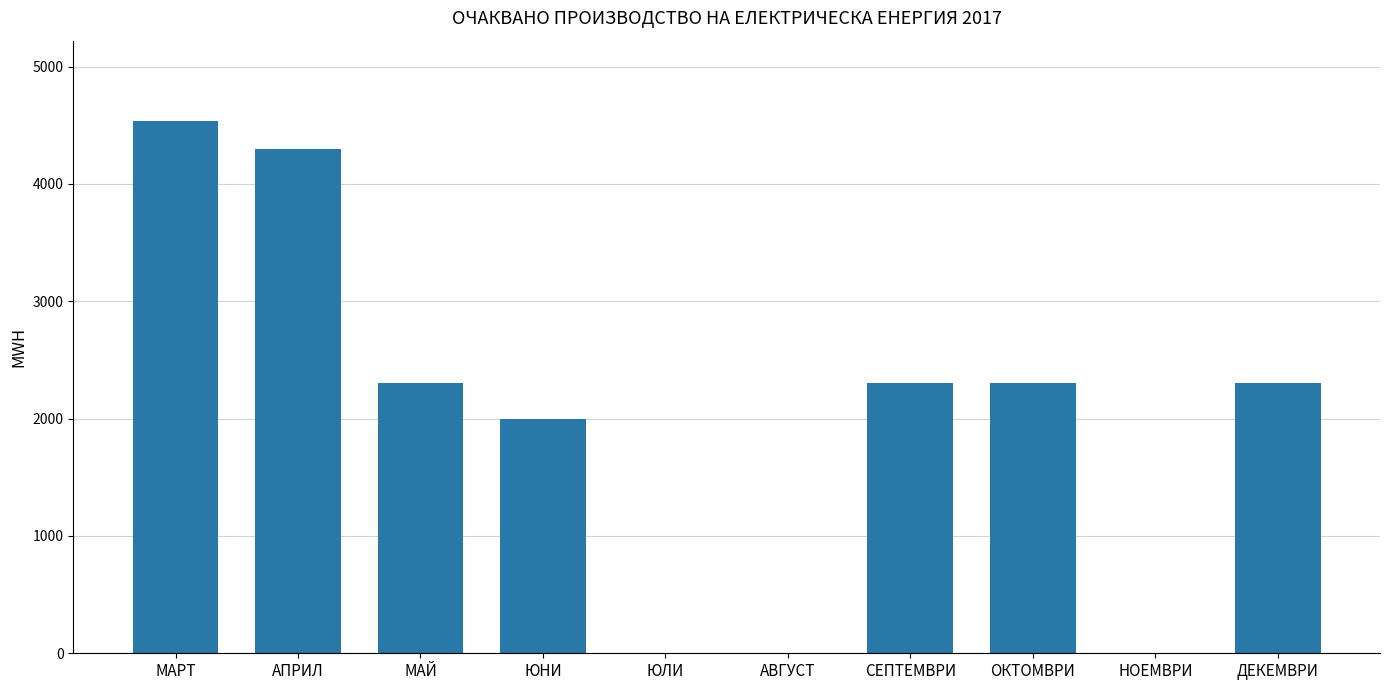

How many categories are shown in the chart?

10